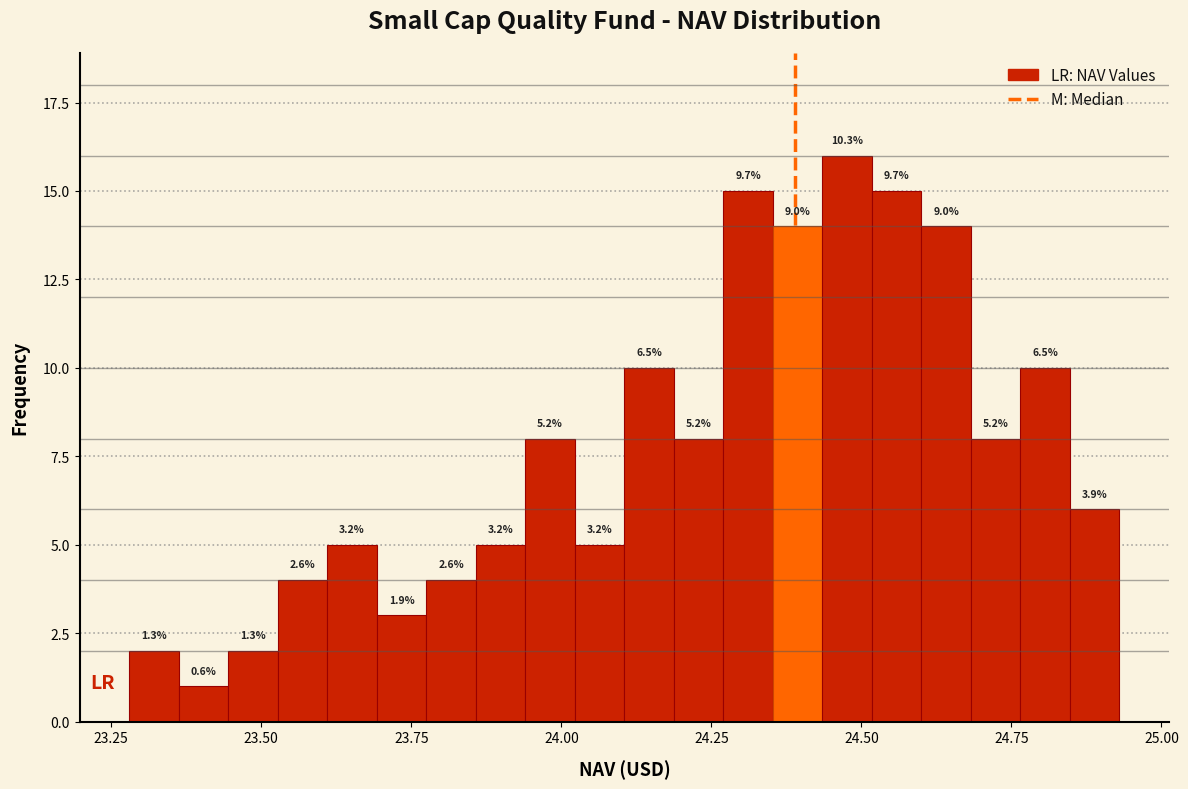

Around what value on the x-axis is the tallest bar? Give the approximate position of its centre, as read against the axis.

24.50